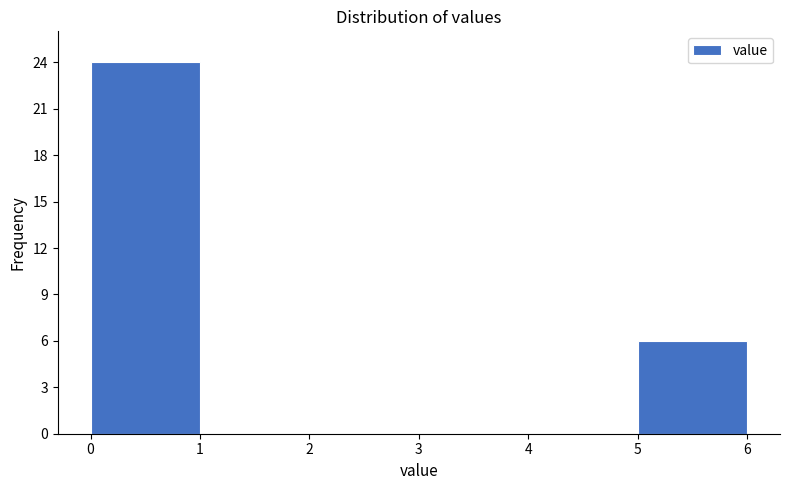

Which range on the x-axis has the tallest bar?

0 to 1